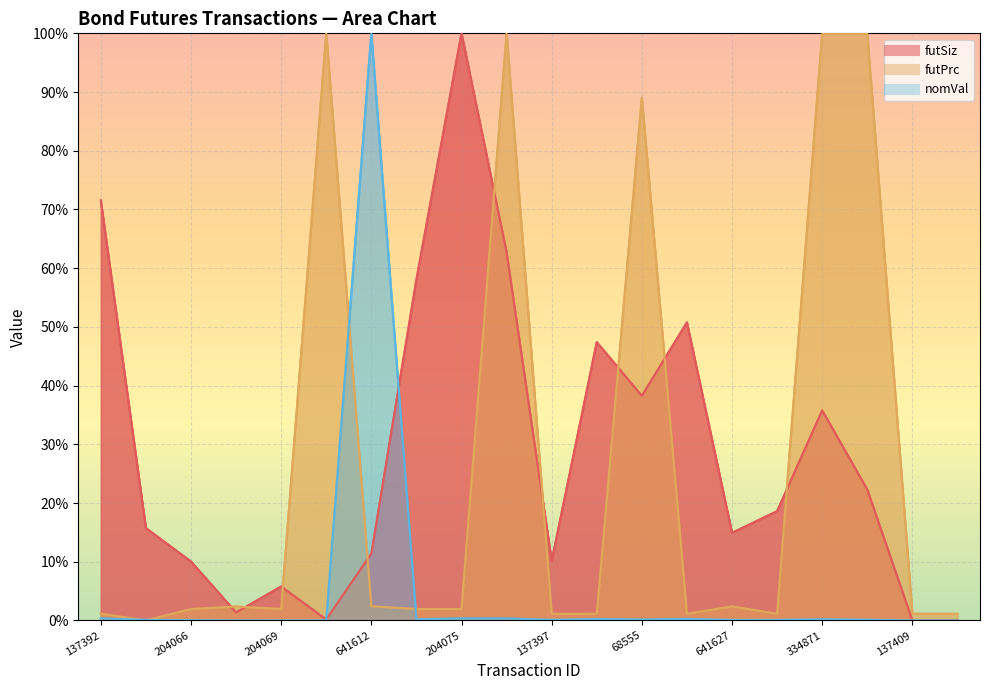

Which series has the largest total across all categories?

futSiz